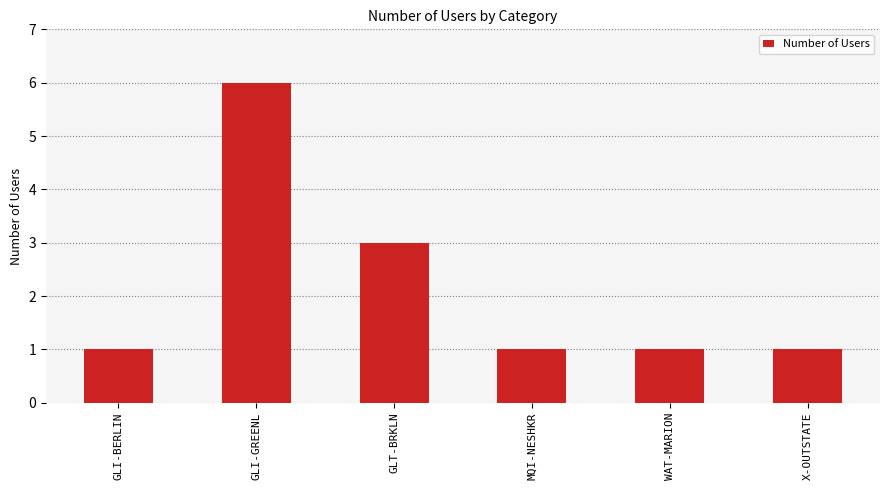

What is the difference between the second highest and second lowest values?

2